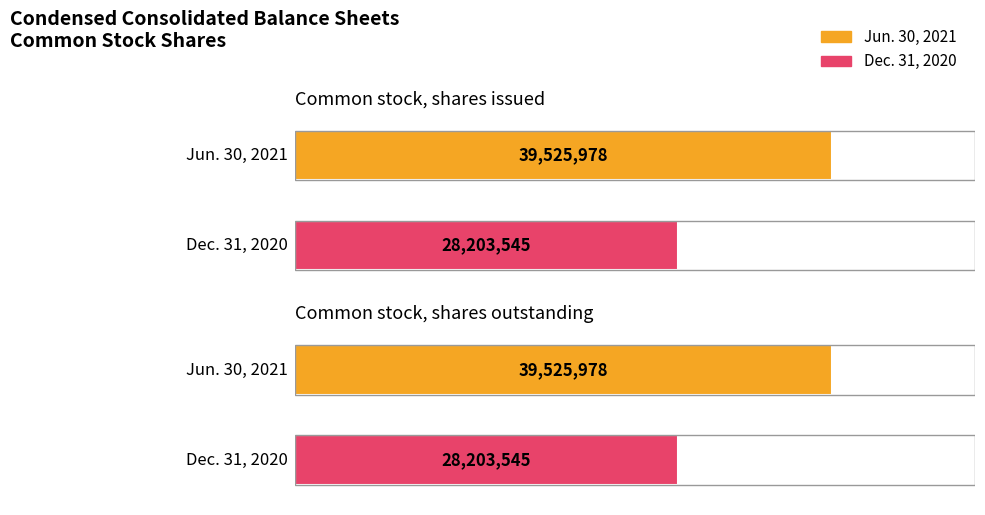

Reading left to right, list all the values displayed in this chart.

Jun. 30, 2021: Common stock, shares issued=39525978	Common stock, shares outstanding=39525978
Dec. 31, 2020: Common stock, shares issued=28203545	Common stock, shares outstanding=28203545